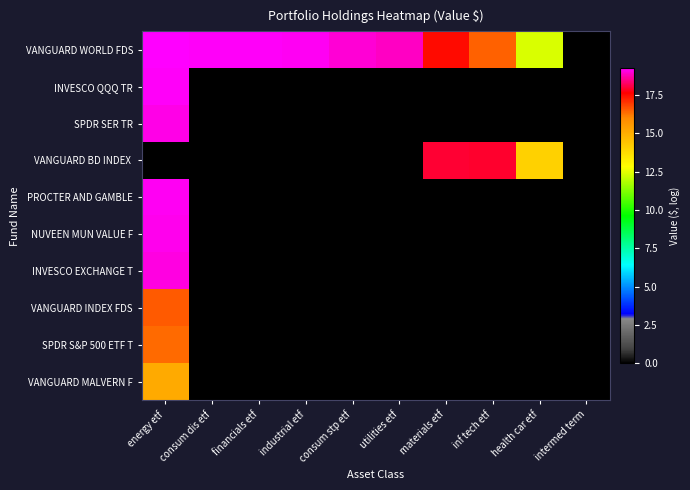

How many categories are shown in the chart?

10